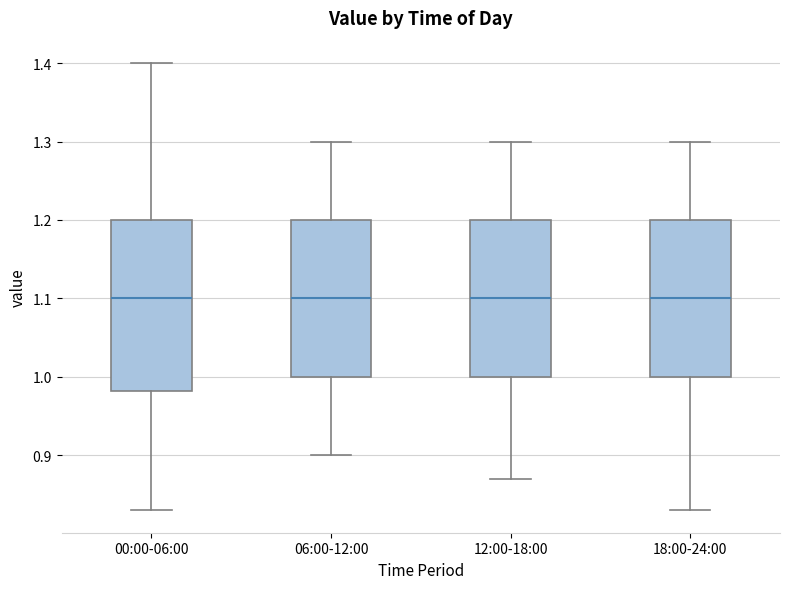

Reading left to right, transcribe this box plot: for each box, give where its median line is, the range the box spans, and where its two whiskers end, as read against the y-axis. The values are not printed on the chart, so give them approximately, as read against the axis.

00:00-06:00: median 1.10, box 0.98 to 1.20, whiskers 0.83 to 1.40
06:00-12:00: median 1.10, box 1.00 to 1.20, whiskers 0.90 to 1.30
12:00-18:00: median 1.10, box 1.00 to 1.20, whiskers 0.87 to 1.30
18:00-24:00: median 1.10, box 1.00 to 1.20, whiskers 0.83 to 1.30